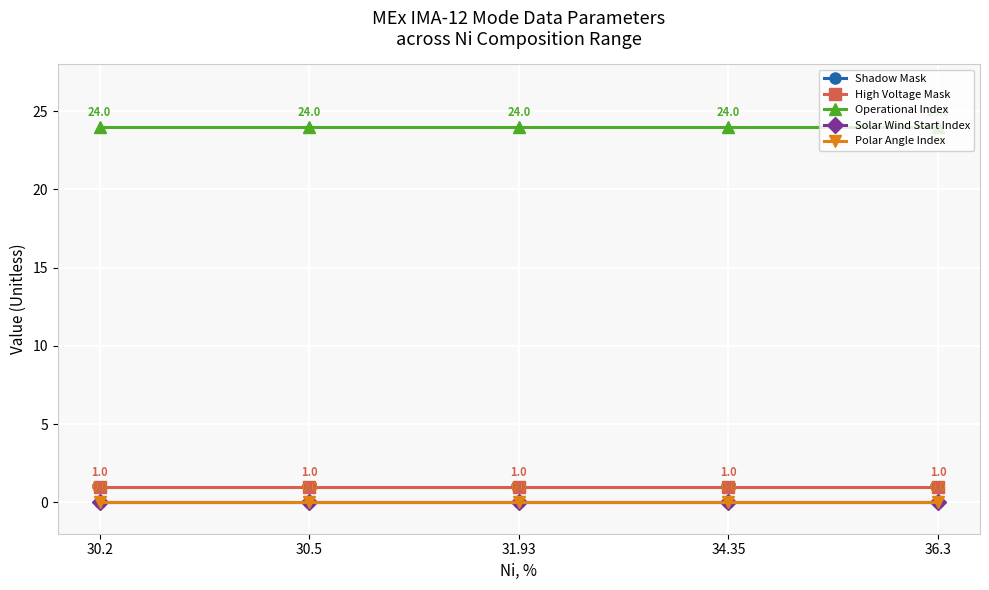

Does the chart have visible grid lines?

Yes